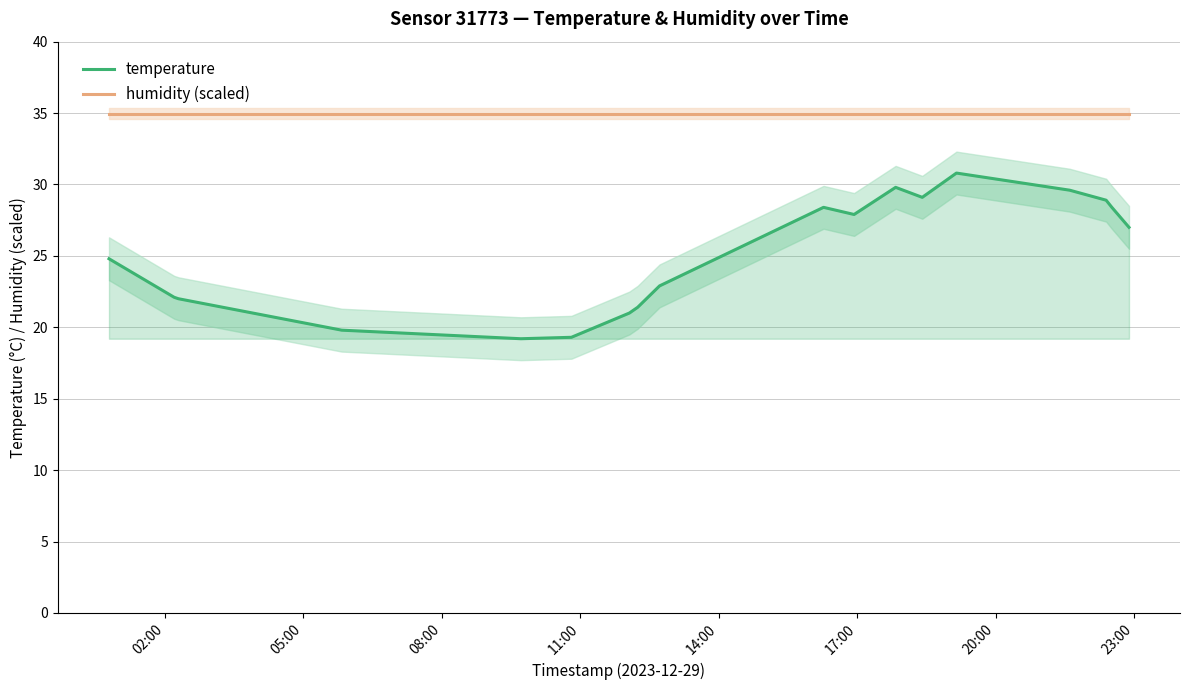

What is the lowest value of the temperature series?

19.2